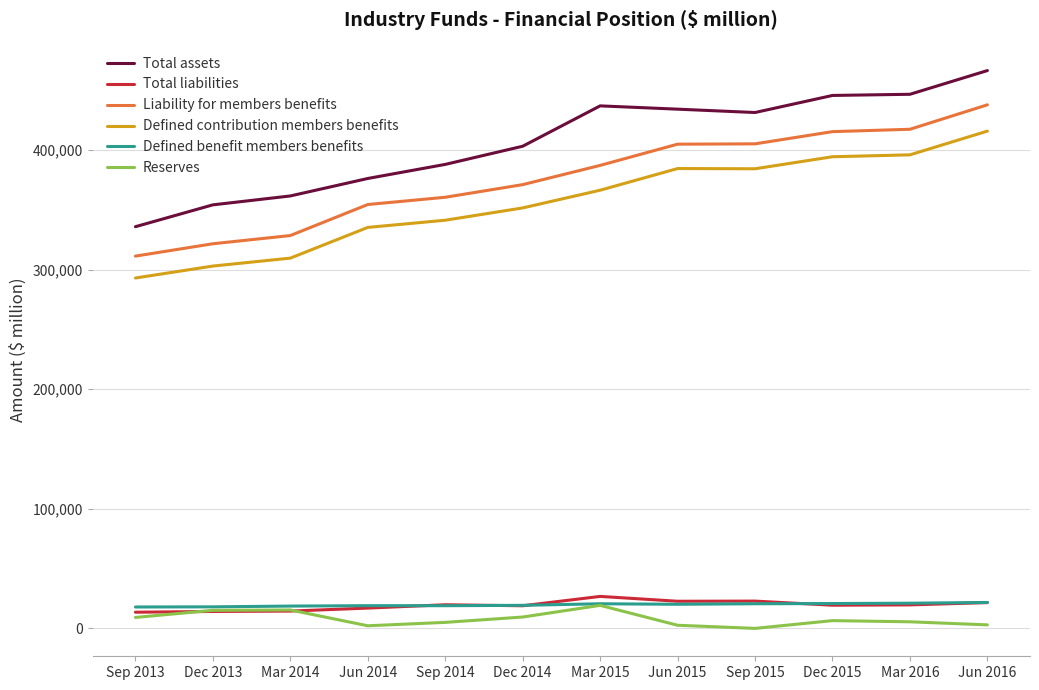

Which category has the highest value in the Defined contribution members benefits series?

Jun 2016